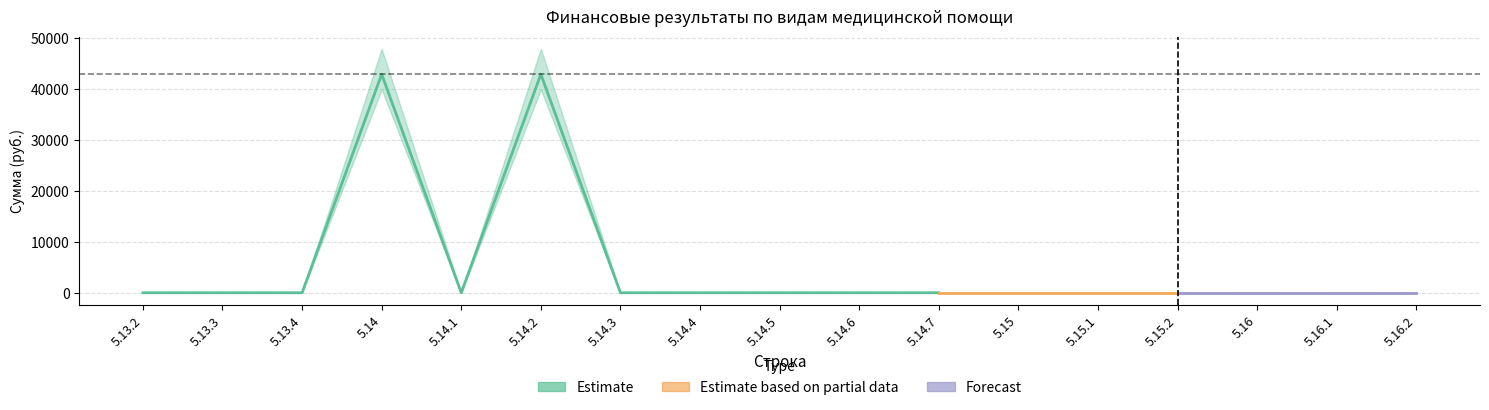

Is it true that Forecast equals 0.0 at 5.15.2?

True